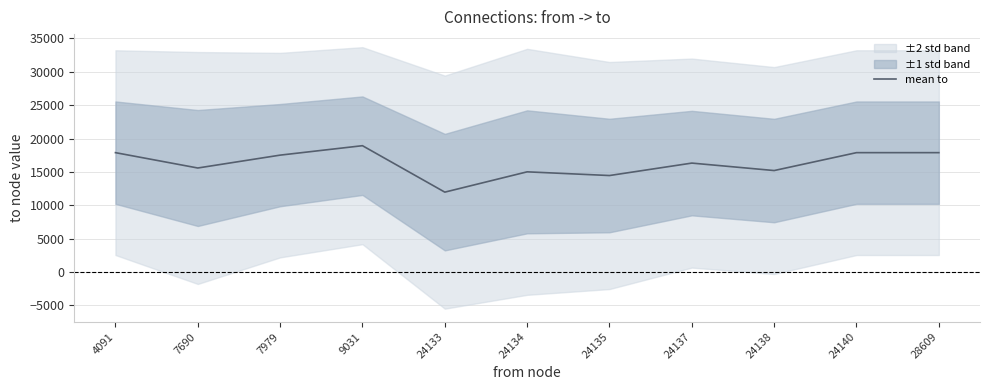

How many categories are shown in the chart?

11